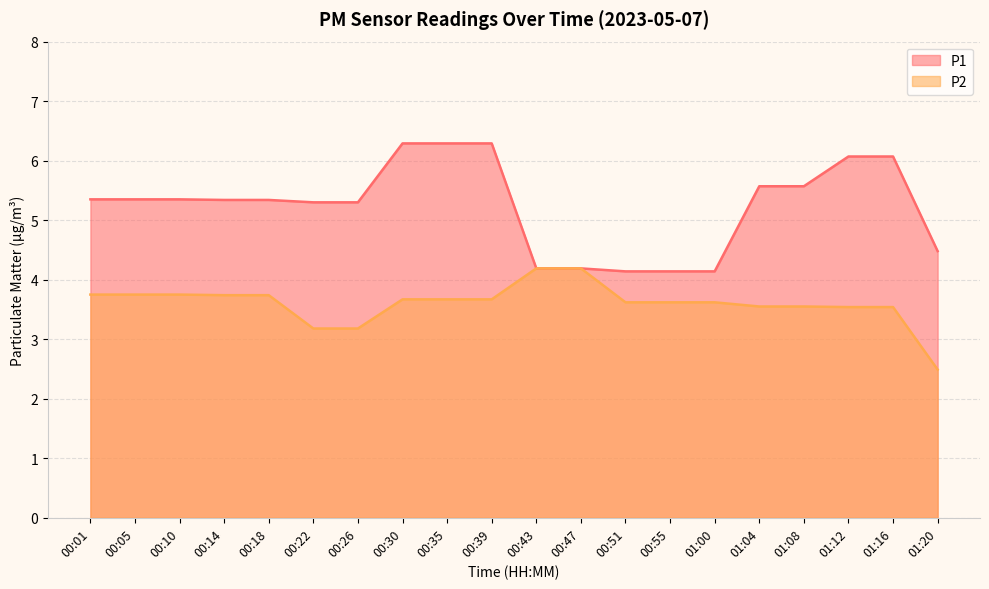

What is the minimum value for P2?

2.5